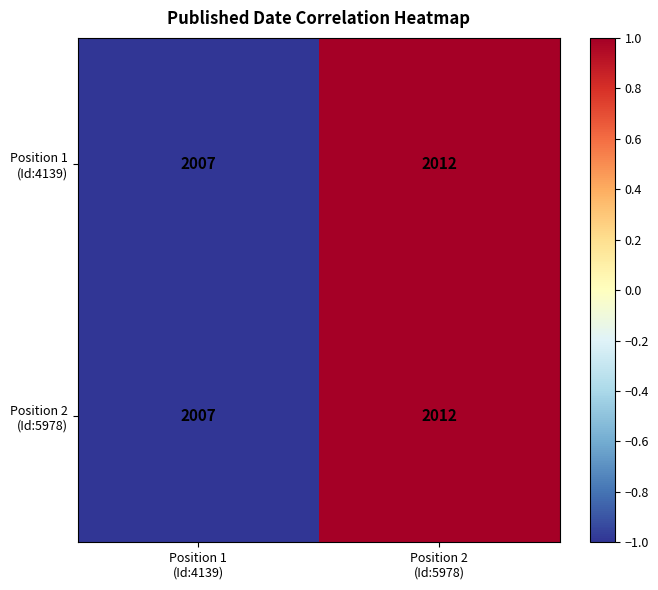

What is the greatest value displayed?

2012